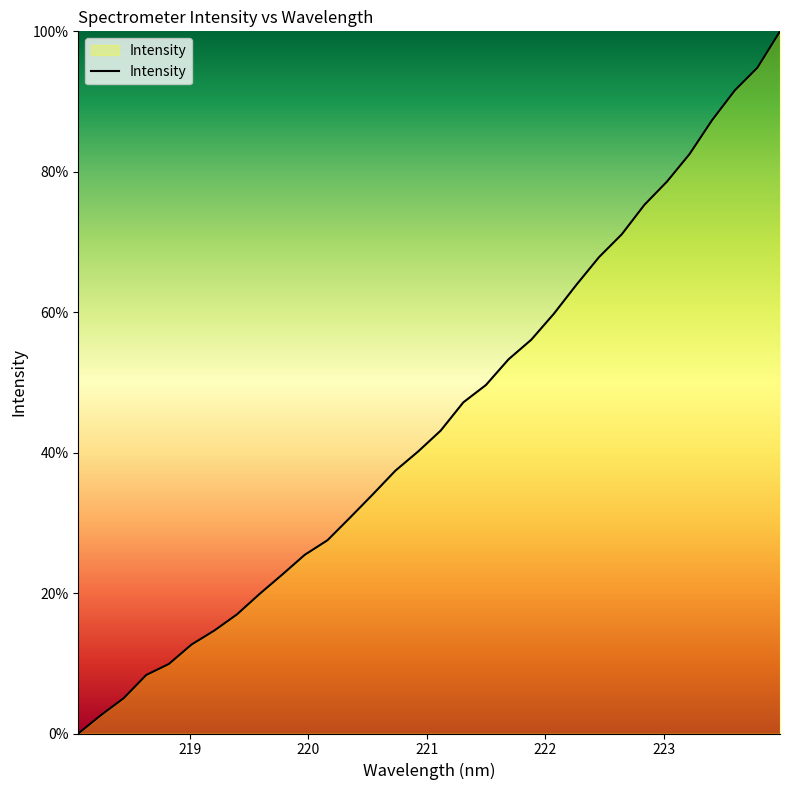

Reading left to right, extract all data points from this chart.

0.0	2.6	5.0	8.3	9.9	12.7	14.7	17.0	19.9	22.6	25.5	27.5	30.8	34.1	37.4	40.2	43.1	47.2	49.6	53.3	56.1	59.8	63.9	67.9	71.1	75.3	78.6	82.5	87.4	91.6	94.8	100.0